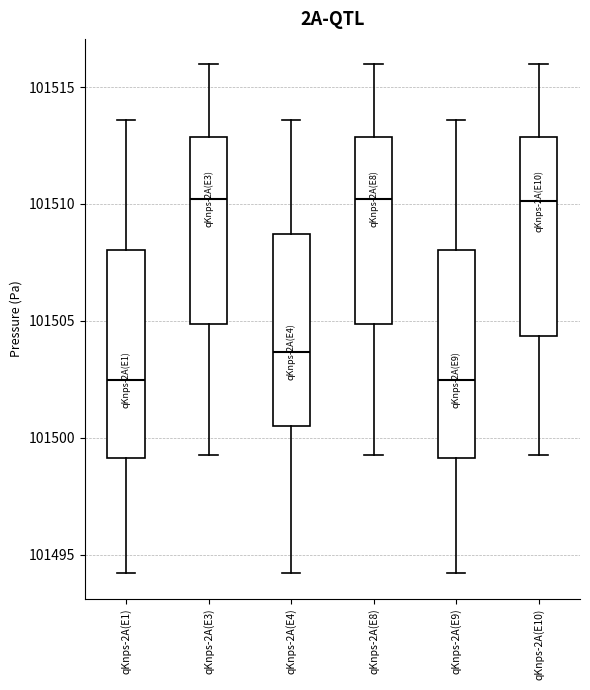

Reading left to right, transcribe this box plot: for each box, give where its median line is, the range the box spans, and where its two whiskers end, as read against the y-axis. The values are not printed on the chart, so give them approximately, as read against the axis.

qKnps-2A(E1): median 101502.5, box 101499.0 to 101508.0, whiskers 101494.0 to 101513.5
qKnps-2A(E3): median 101510.0, box 101505.0 to 101513.0, whiskers 101499.5 to 101516.0
qKnps-2A(E4): median 101503.5, box 101500.5 to 101508.5, whiskers 101494.0 to 101513.5
qKnps-2A(E8): median 101510.0, box 101505.0 to 101513.0, whiskers 101499.5 to 101516.0
qKnps-2A(E9): median 101502.5, box 101499.0 to 101508.0, whiskers 101494.0 to 101513.5
qKnps-2A(E10): median 101510.0, box 101504.5 to 101513.0, whiskers 101499.5 to 101516.0